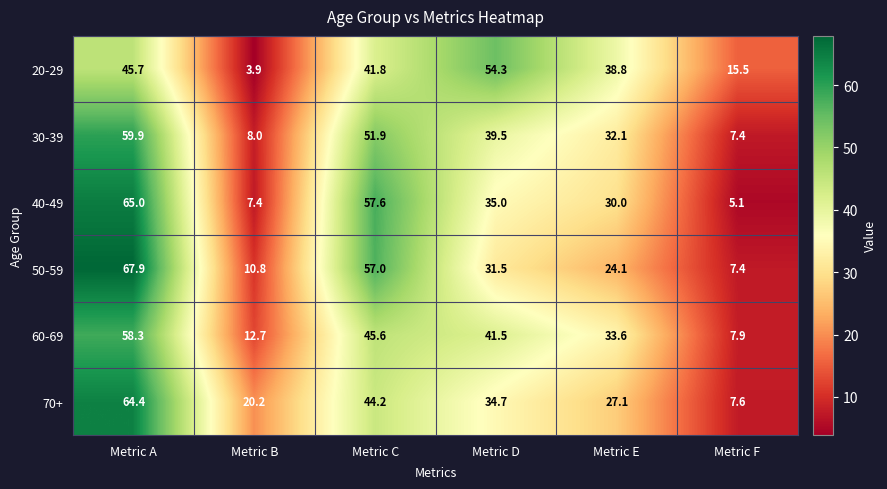

How many distinct data groups are displayed?

6